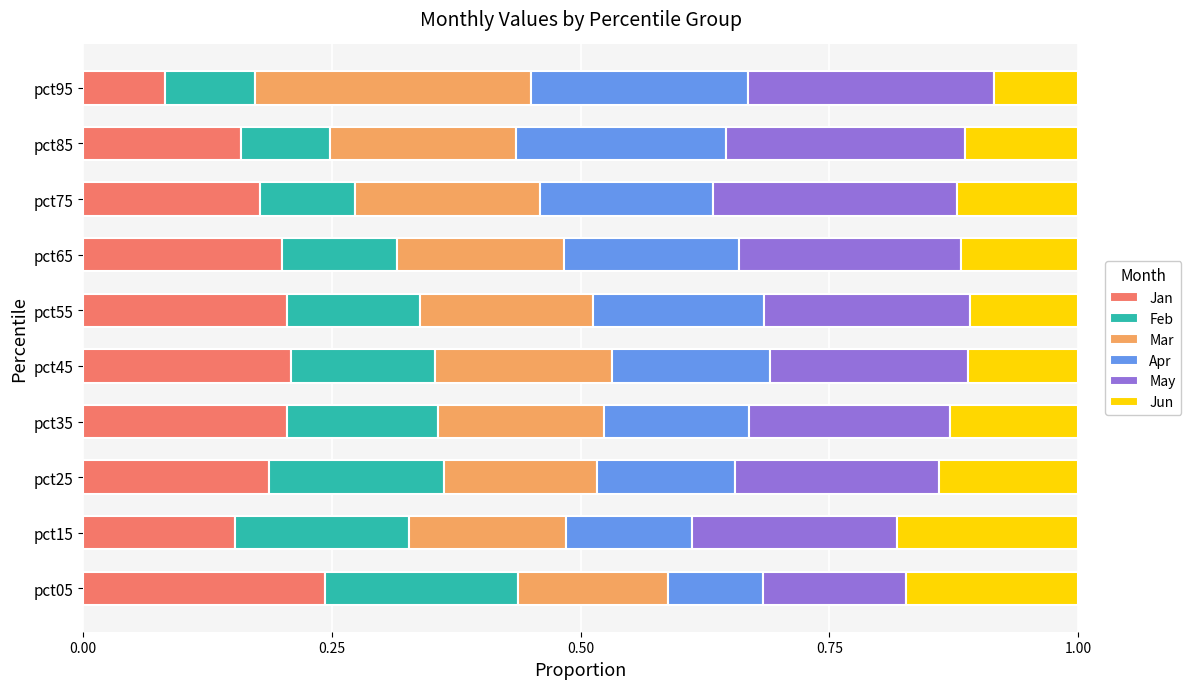

Where is Jan nearest to the value 0?

pct95